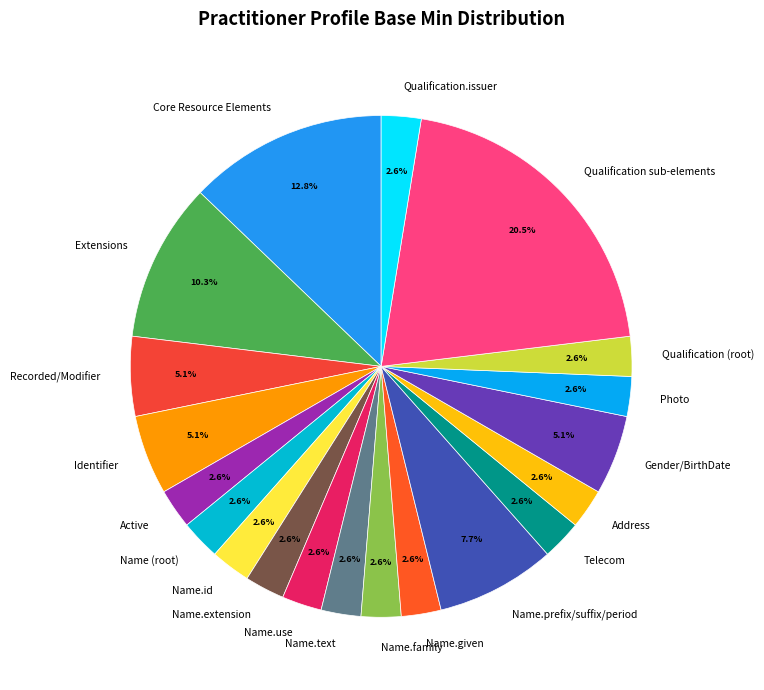

How many slices are in this pie chart?

20